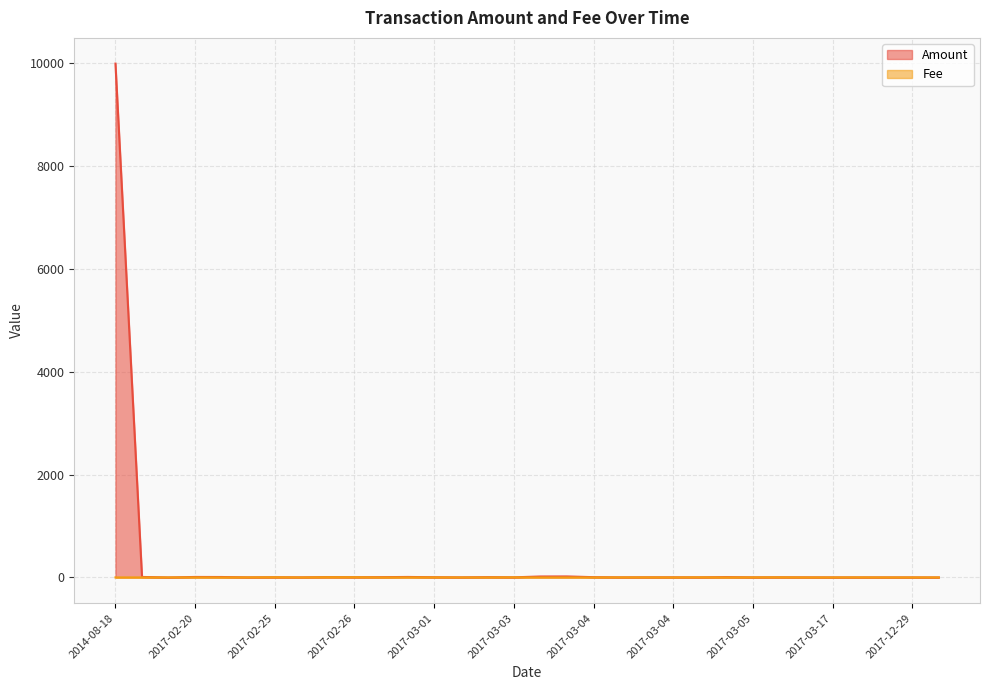

List the series in order of their peak value, highest first.

Amount, Fee